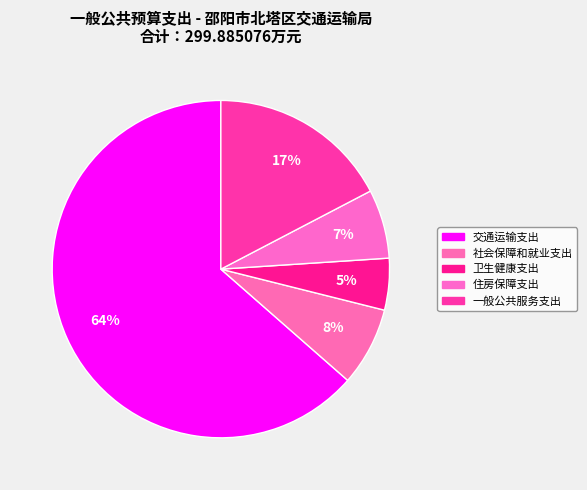

How many segments does this pie chart have?

5